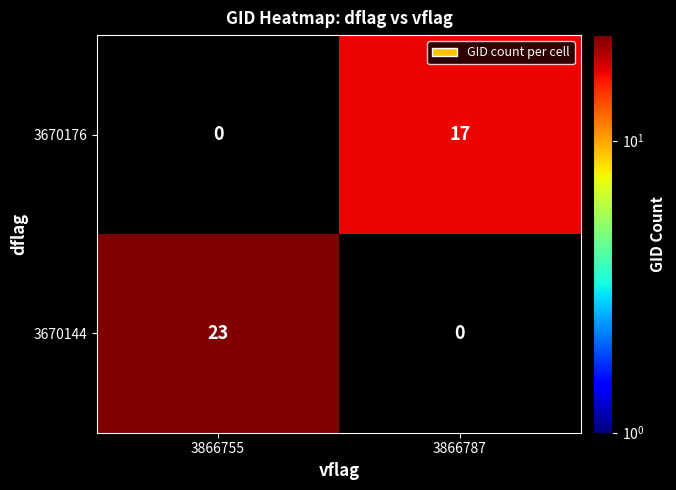

Where is 3670176 nearest to the value 8?

3866755